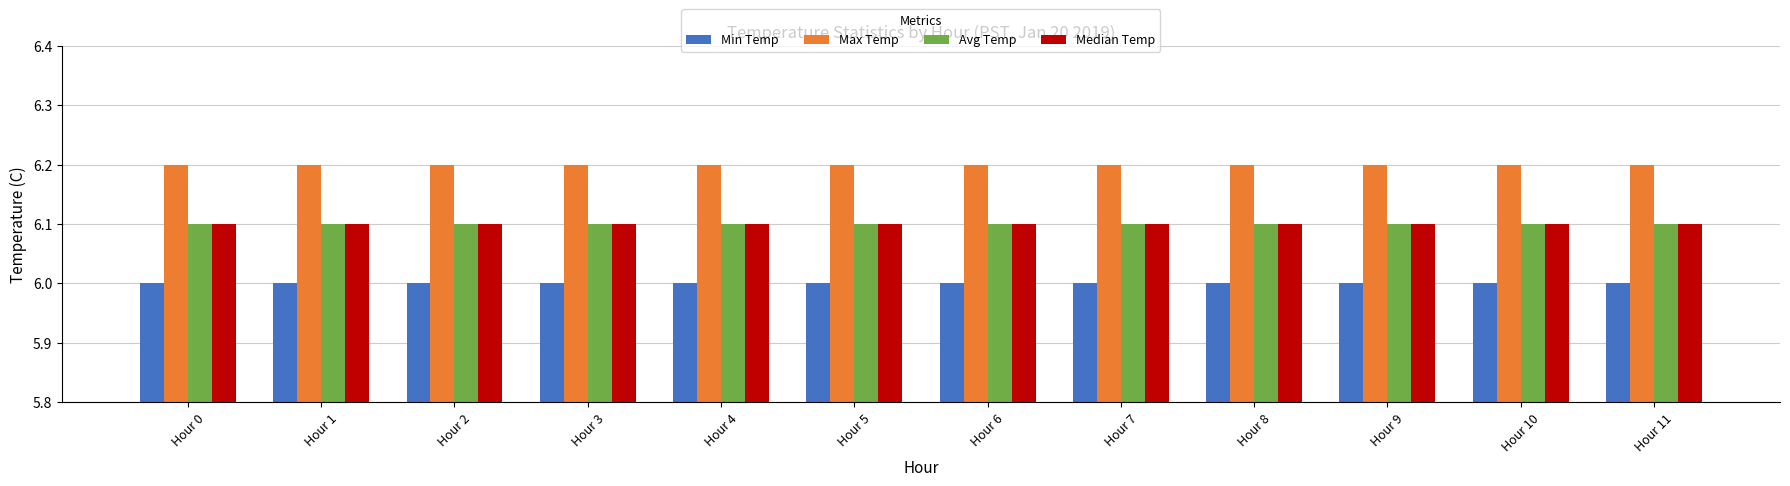

What is the maximum value shown in the chart?

6.2